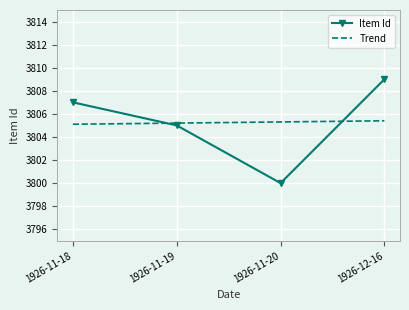

What is the highest value of the Item Id series?

3809.0